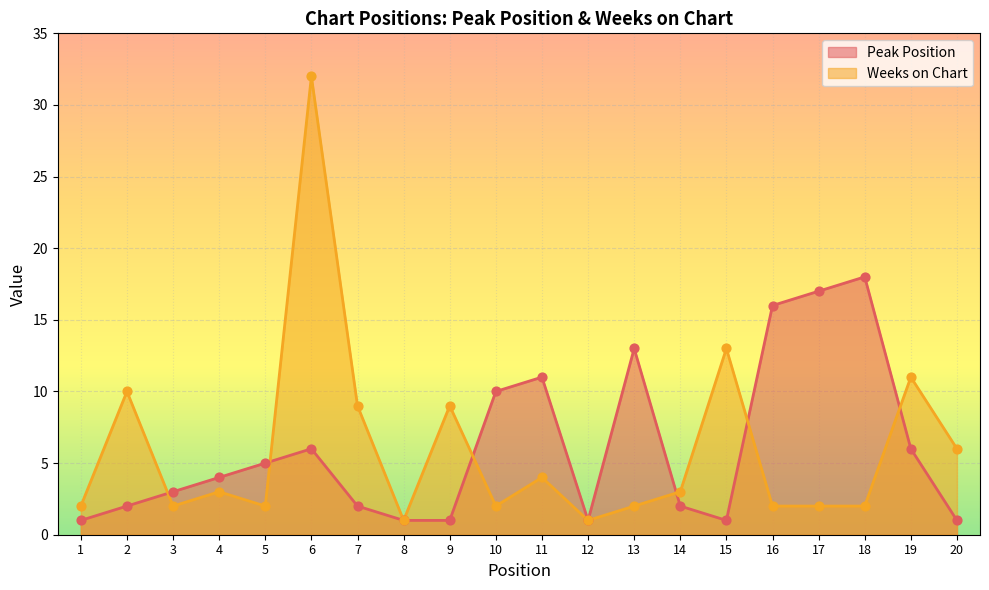

Which series has the largest total across all categories?

Peak Position